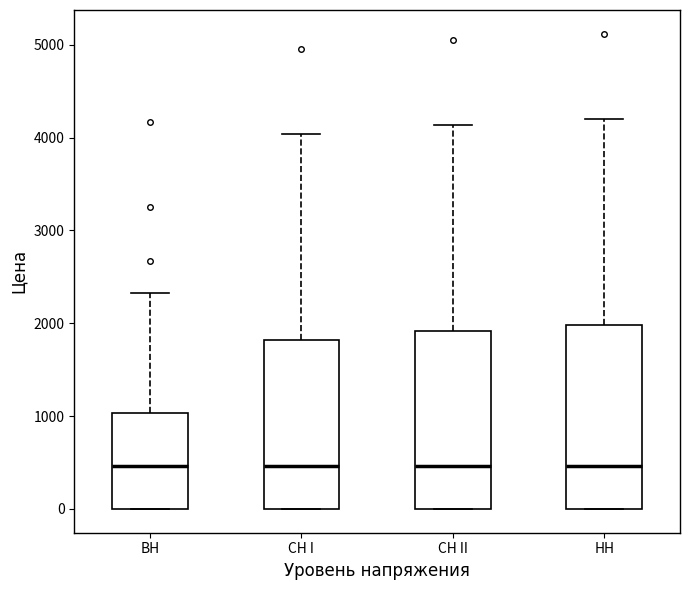

Reading left to right, read every box against the y-axis: the position of its median line, the range the box covers, and the ends of its whiskers. The values are not printed on the chart, so give them approximately, as read against the axis.

ВН: median 500, box 0 to 1000, whiskers 0 to 2300
СН I: median 500, box 0 to 1800, whiskers 0 to 4000
СН II: median 500, box 0 to 1900, whiskers 0 to 4100
НН: median 500, box 0 to 2000, whiskers 0 to 4200